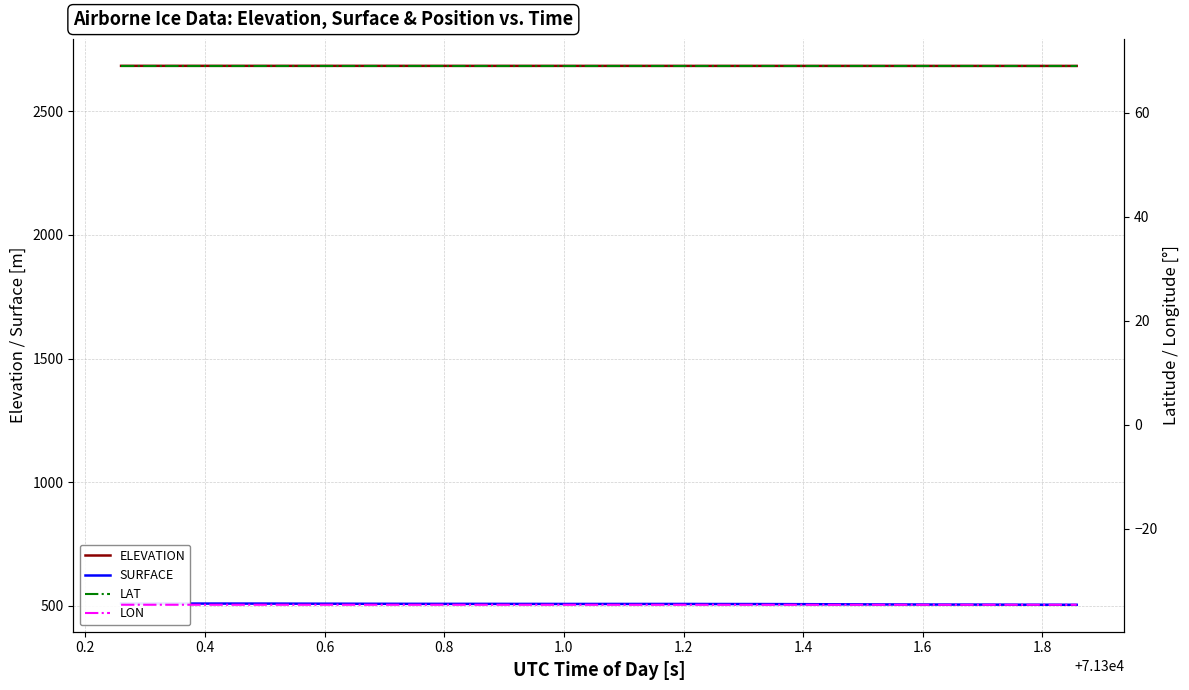

What is the highest value of the ELEVATION series?

2683.1